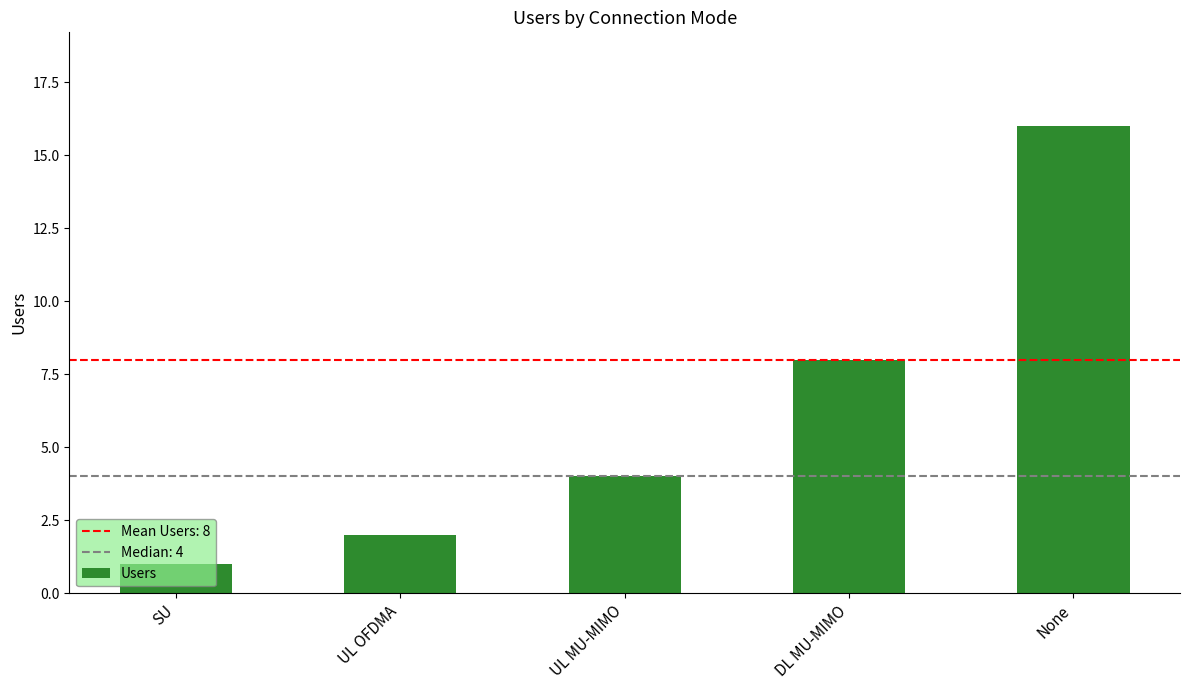

What position from the right is UL OFDMA?

4